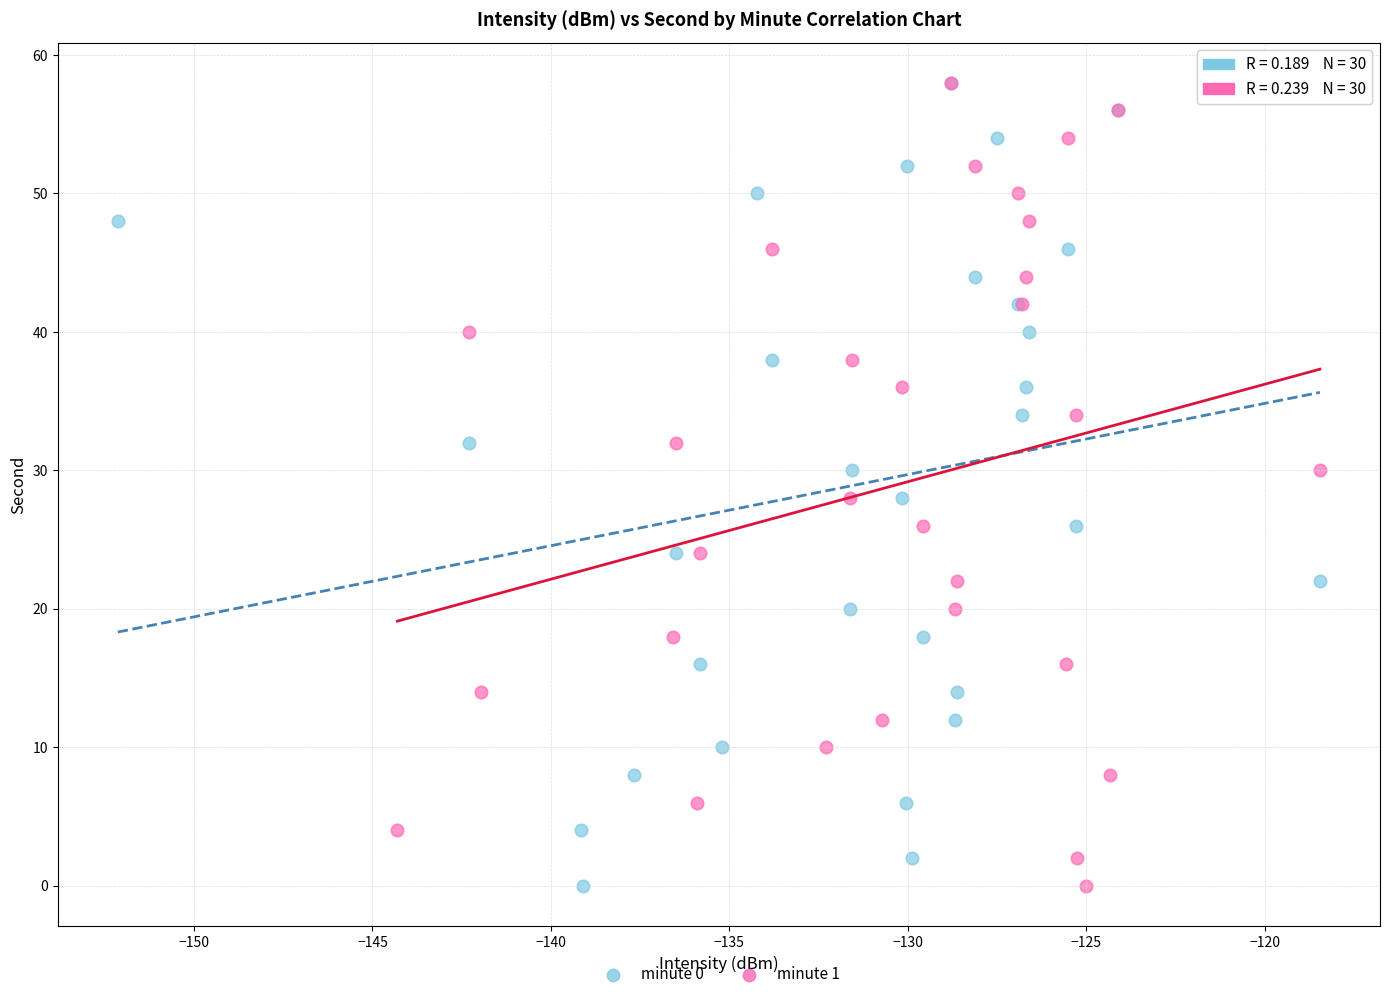

What are all the series names shown in the legend?

minute 0, minute 1